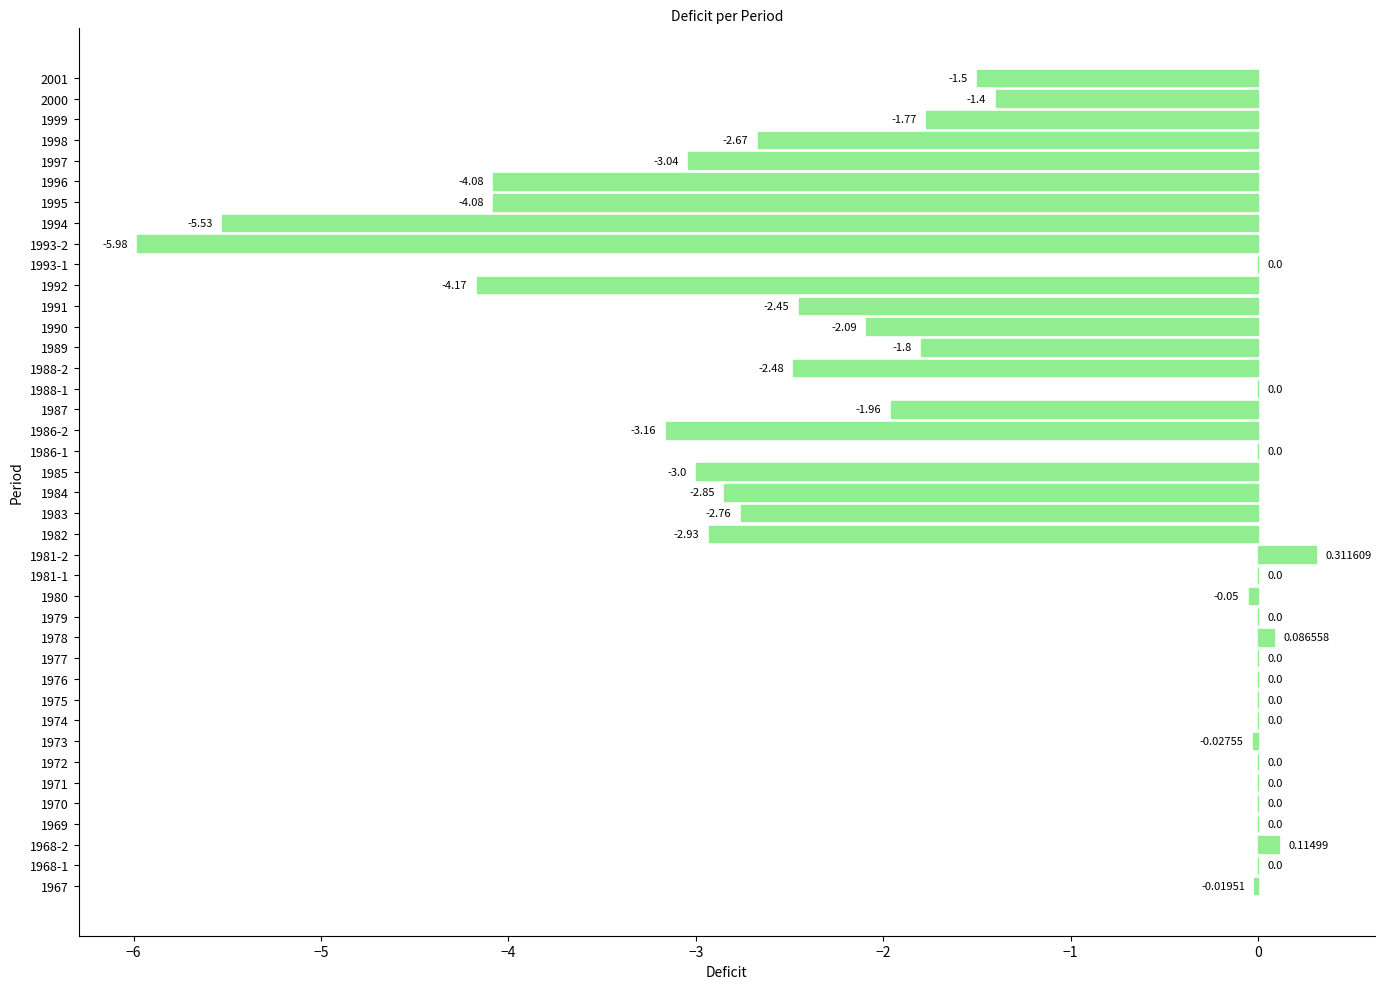

Where is the data nearest to the value -2?

1987